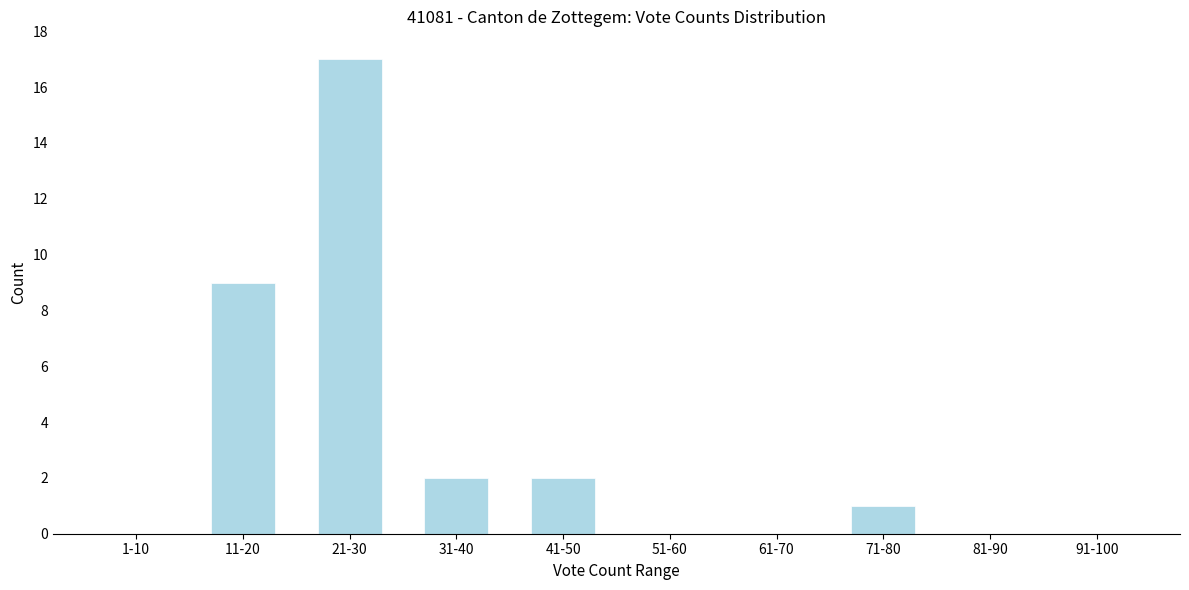

Reading right to left, transcribe all the data shown in this chart.

91-100=0	81-90=0	71-80=1	61-70=0	51-60=0	41-50=2	31-40=2	21-30=17	11-20=9	1-10=0